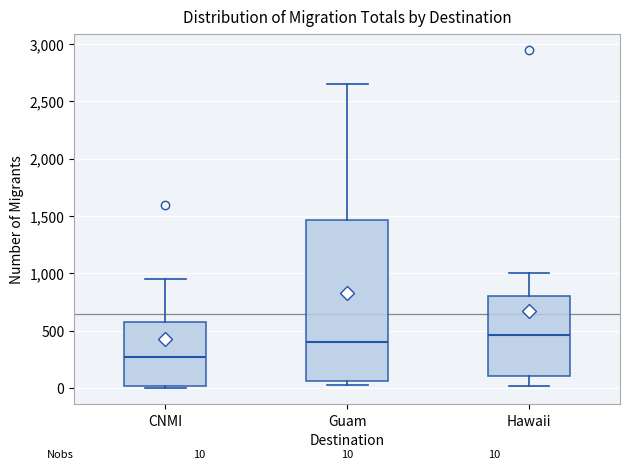

Which box's median line is the lowest?

CNMI